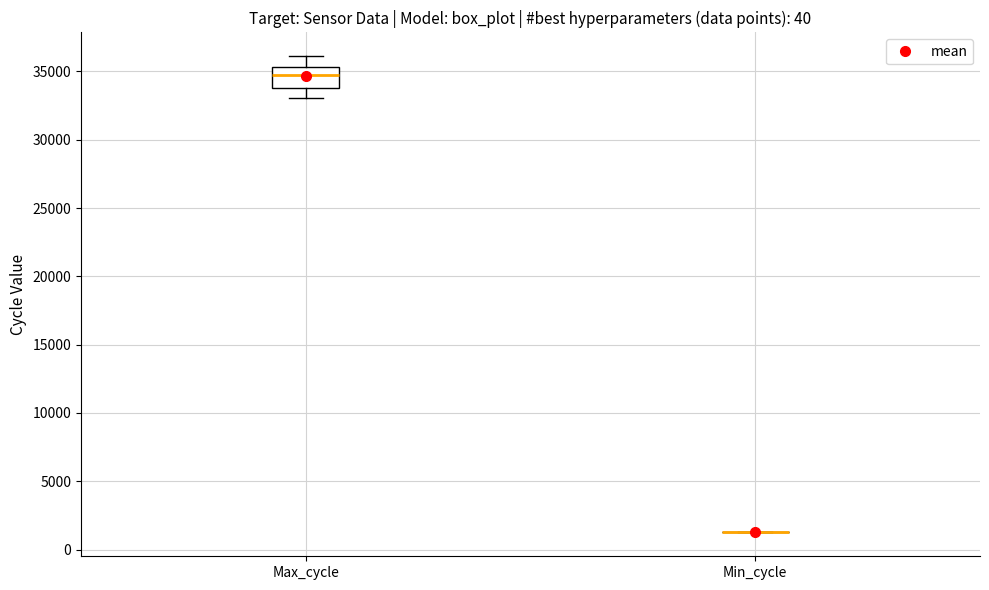

Reading left to right, transcribe this box plot: for each box, give where its median line is, the range the box spans, and where its two whiskers end, as read against the y-axis. The values are not printed on the chart, so give them approximately, as read against the axis.

Max_cycle: median 35000, box 34000 to 35500, whiskers 33000 to 36000
Min_cycle: box collapsed to a line at 1500, whiskers 1500 to 1500